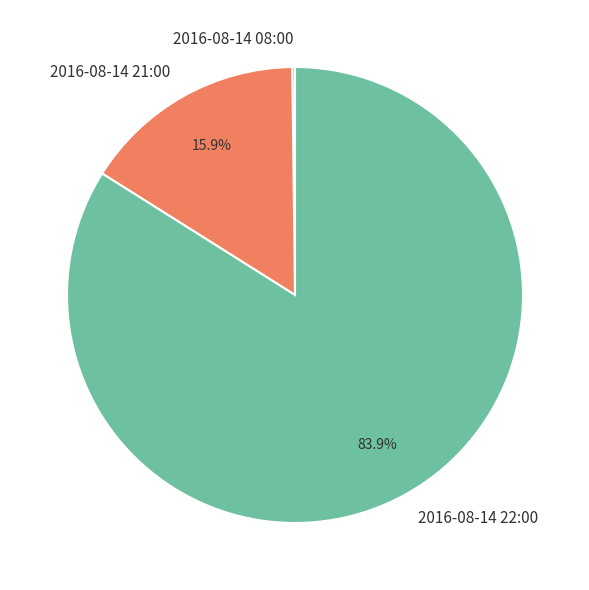

What is the largest slice in the pie chart?

2016-08-14 22:00